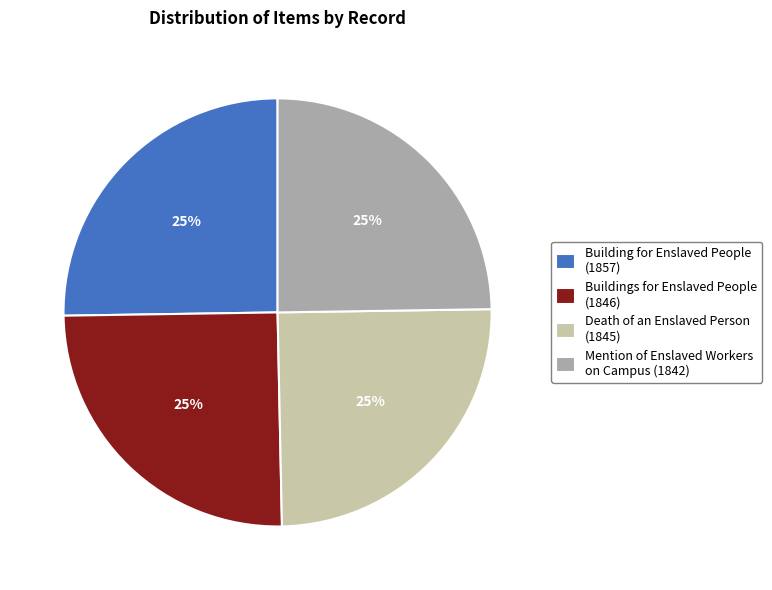

How many slices are in this pie chart?

4